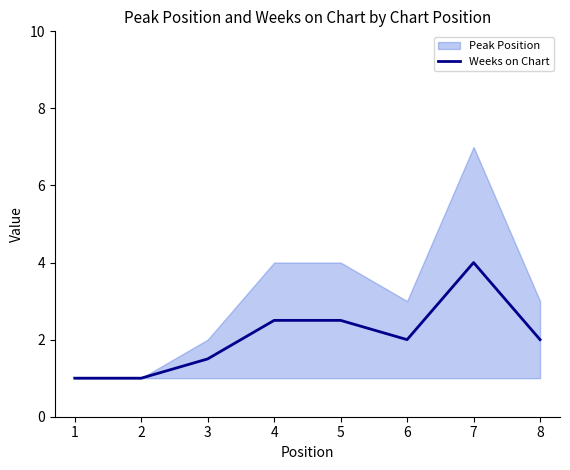

At which label does the data first exceed 2?

4